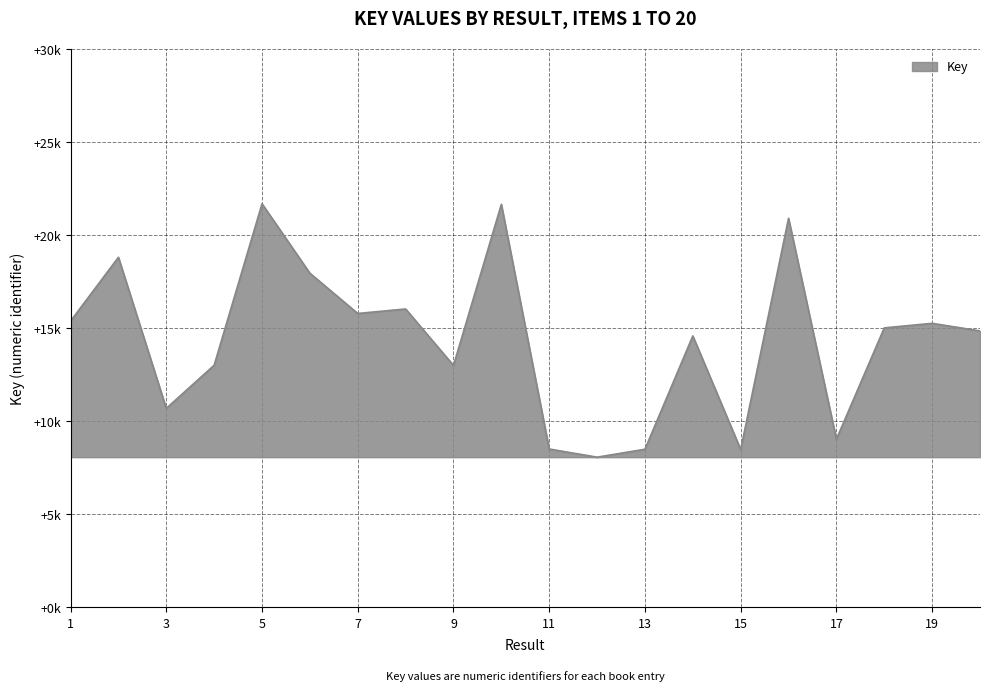

Does the chart have visible grid lines?

Yes